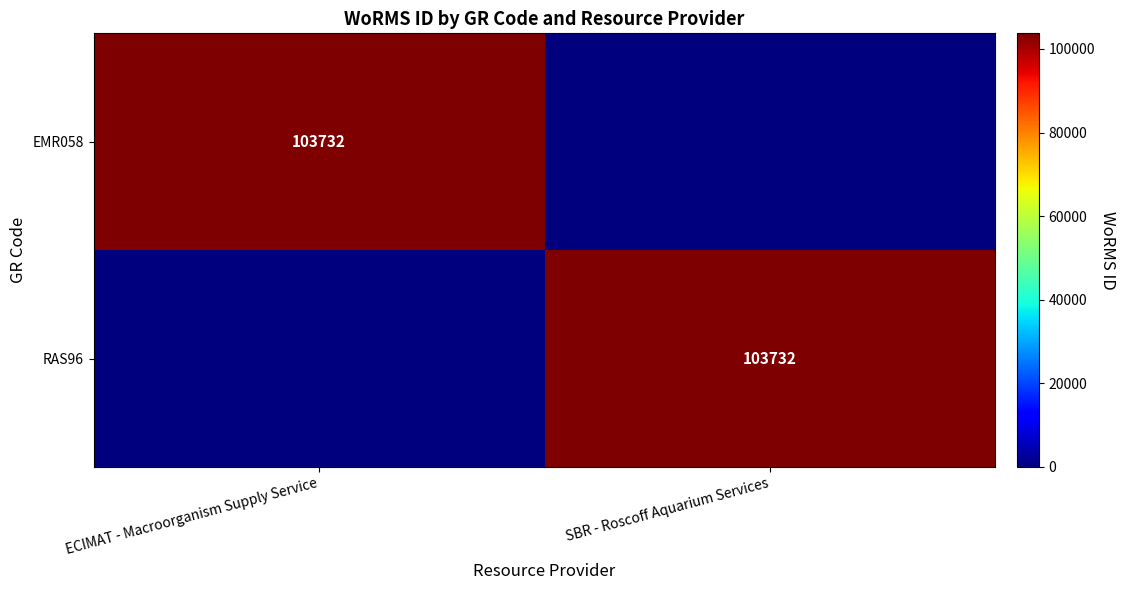

True or false: RAS96 has a value of 103732 at SBR - Roscoff Aquarium Services.

True